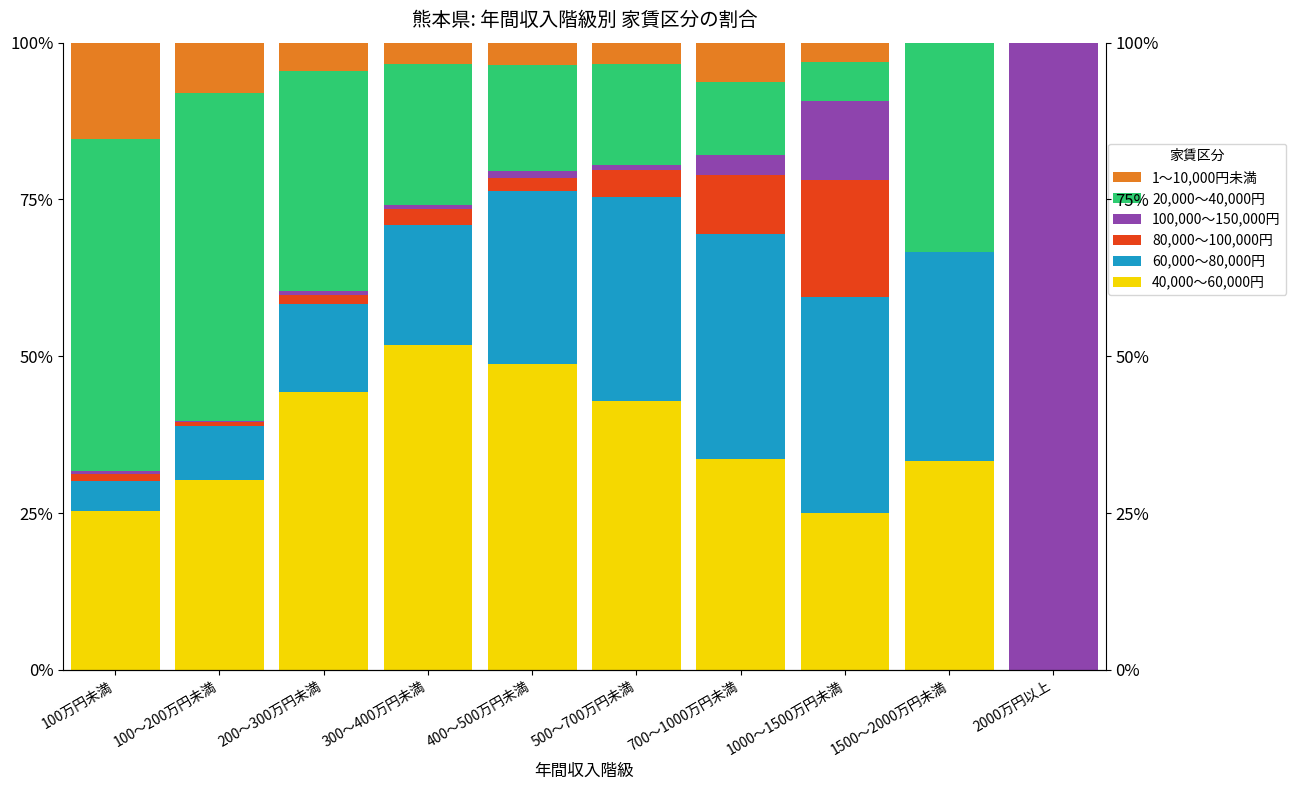

Is it true that 80,000～100,000円 equals 0.7 at 400～500万円未満?

False